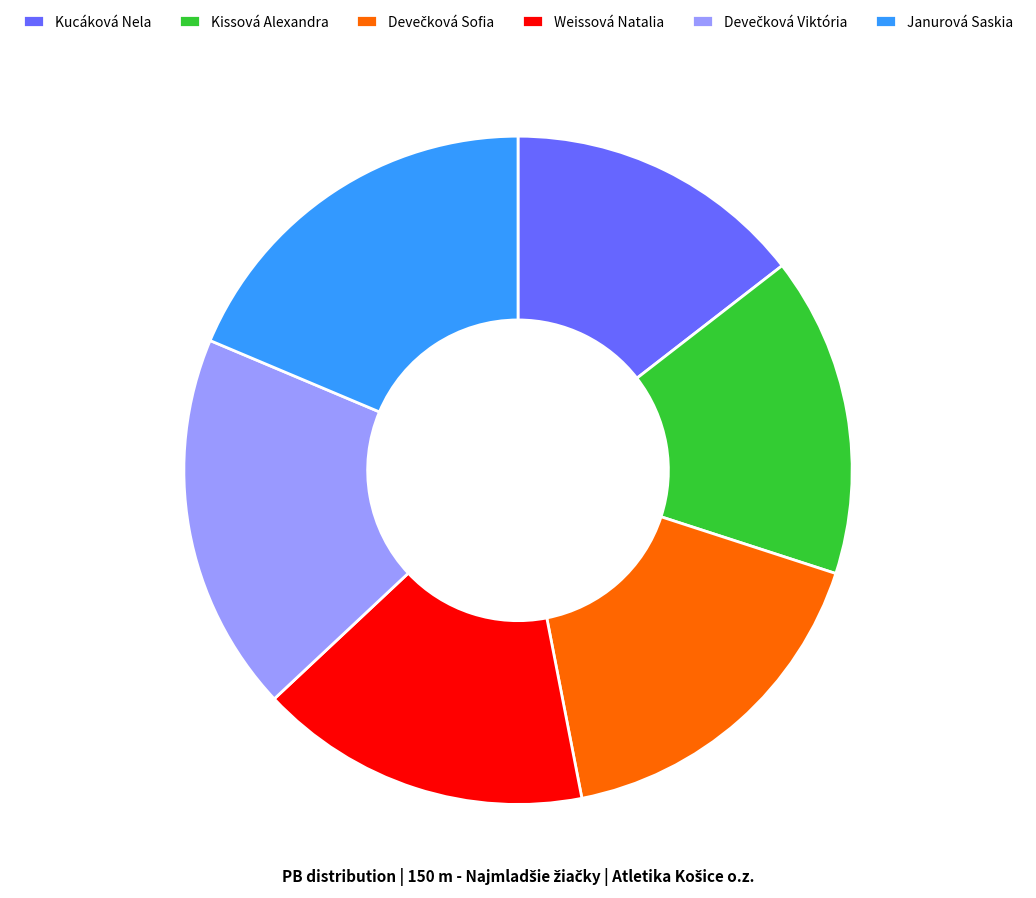

Does Kissová Alexandra represent more than half of the total?

No